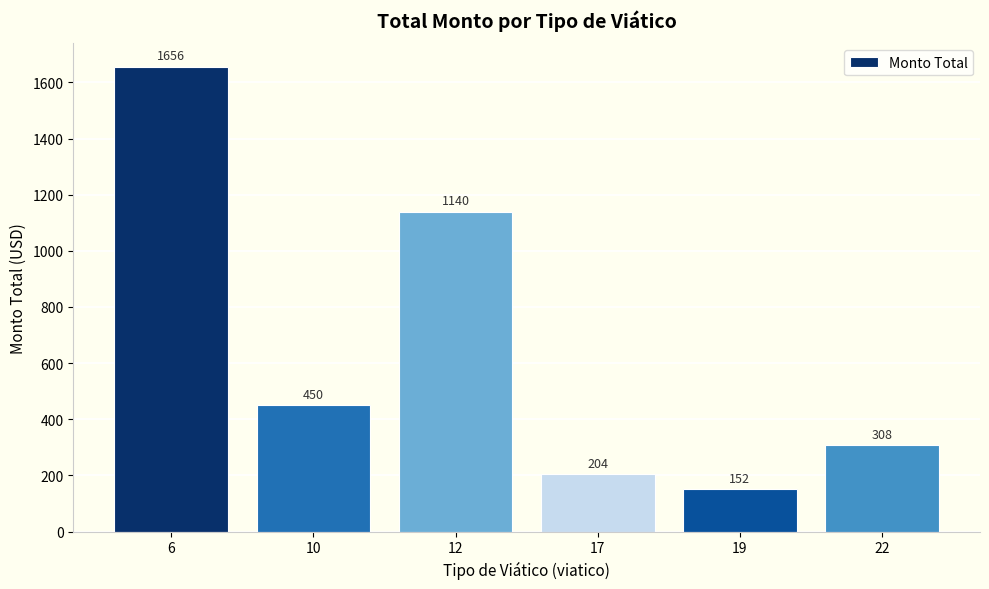

The value at 19 is 152. True or false?

True